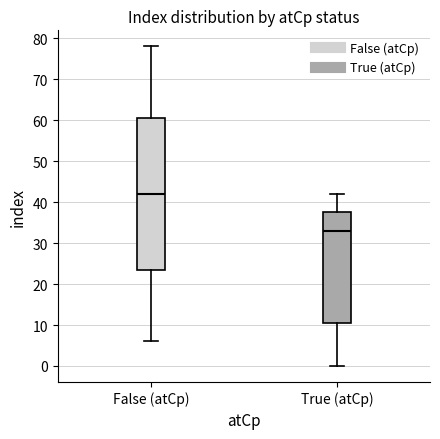

Where does the lower whisker of the box for False (atCp) end on the y-axis? The values are not printed on the chart, so give them approximately, as read against the axis.

6